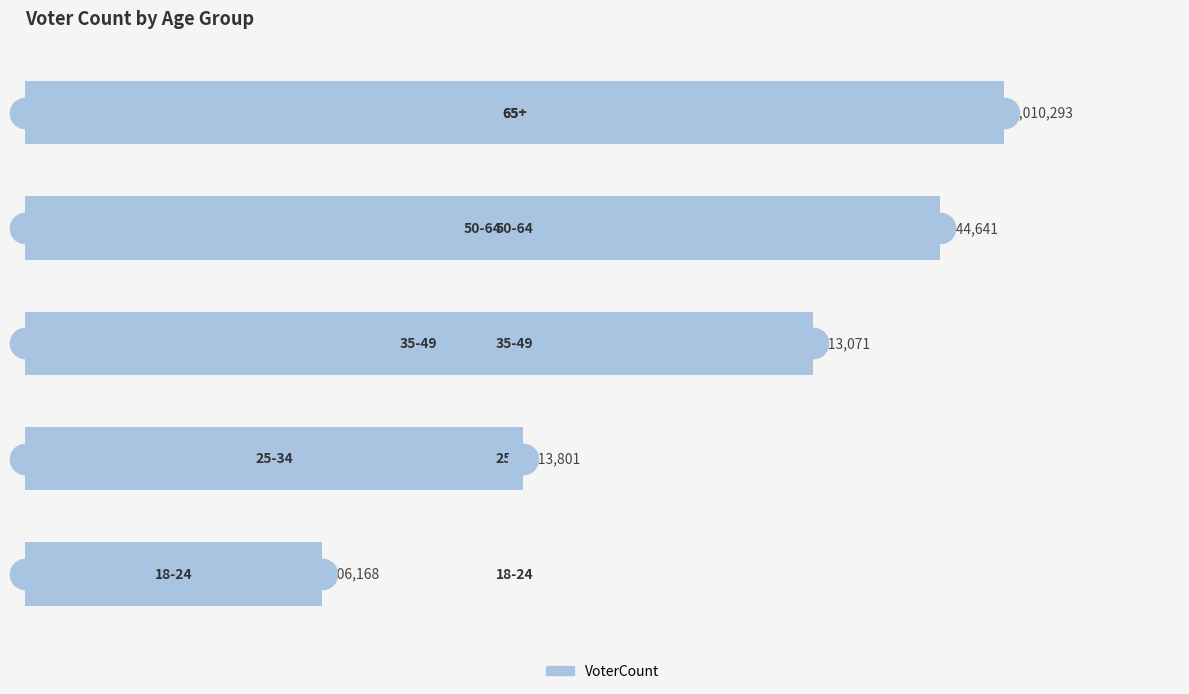

What is the minimum value shown in the chart?

306168